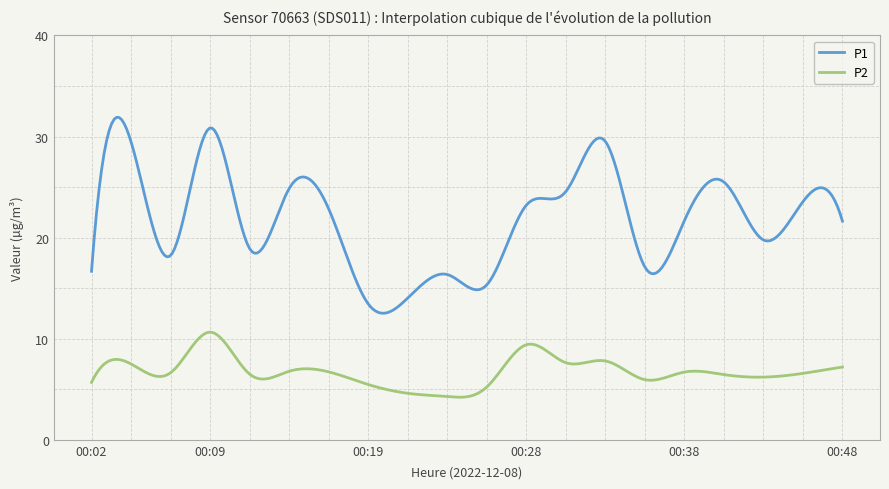

How many series are shown in this chart?

2